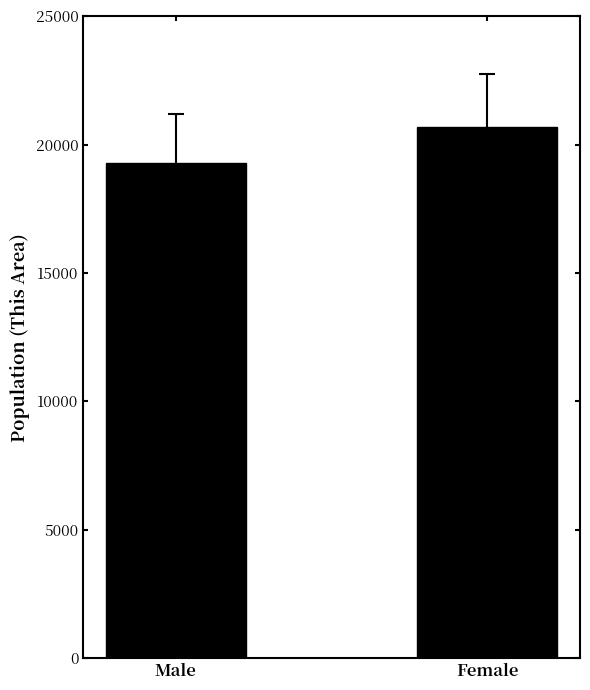

How many data points does each series have?

2